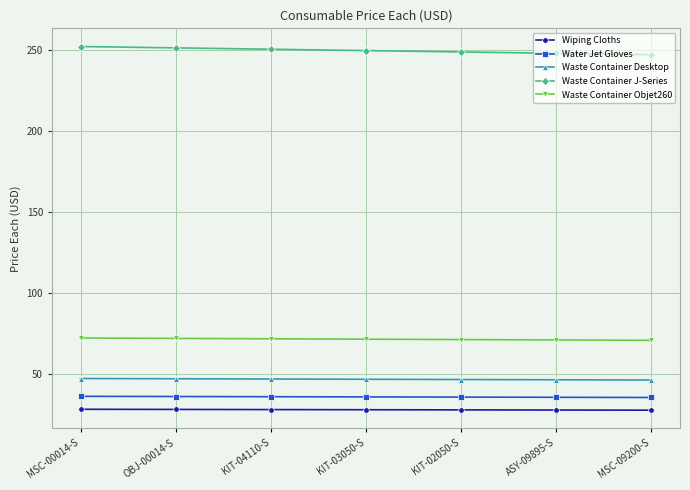

What is the spread (max minus min) of values at KIT-03050-S?

221.8